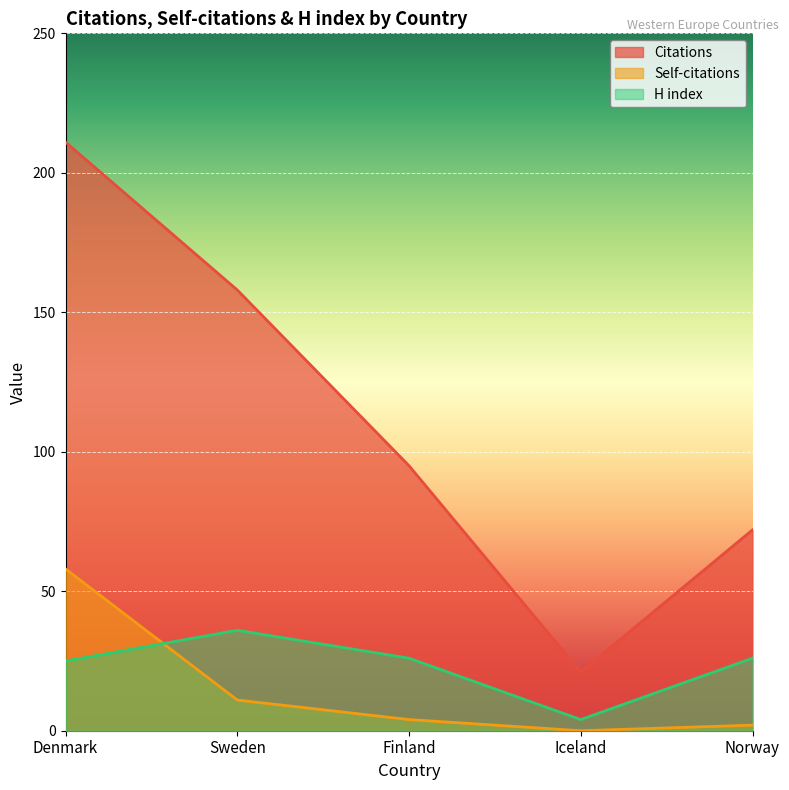

What is the sum of the Citations values at Finland and Sweden?

253